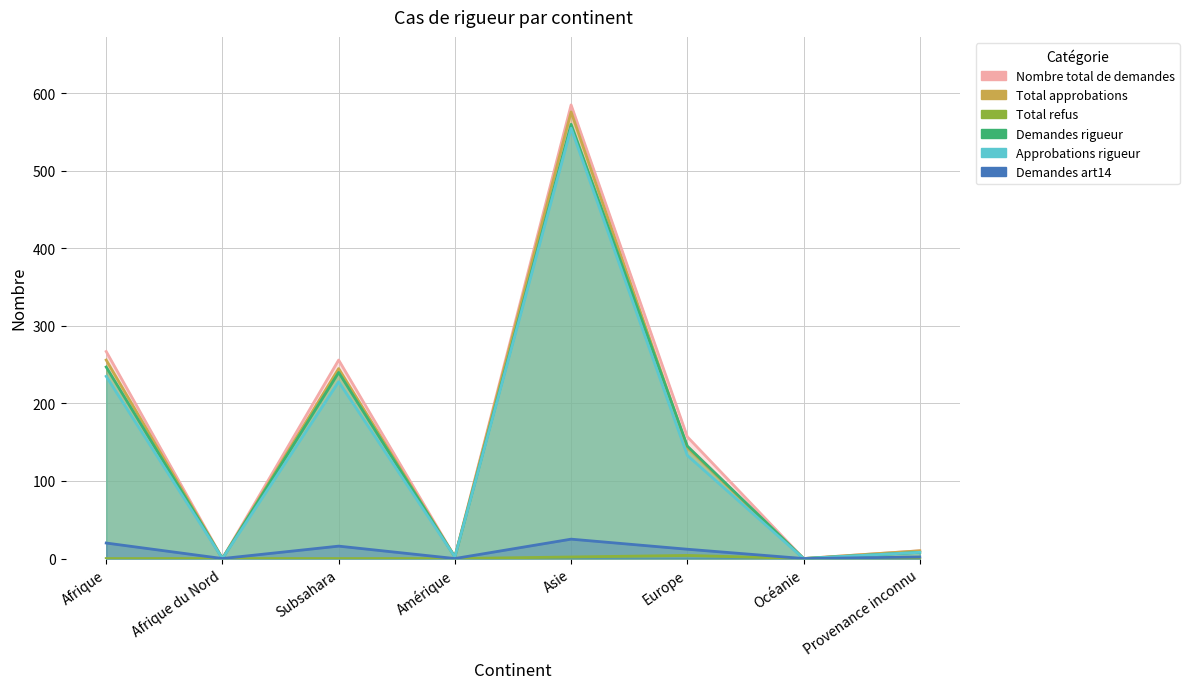

Reading left to right, extract all data points from this chart.

Nombre total de demandes: Afrique=267	Afrique du Nord=0	Subsahara=256	Amérique=2	Asie=585	Europe=157	Océanie=0	Provenance inconnu=10
Total approbations: Afrique=256	Afrique du Nord=0	Subsahara=245	Amérique=2	Asie=576	Europe=143	Océanie=0	Provenance inconnu=10
Total refus: Afrique=0	Afrique du Nord=0	Subsahara=0	Amérique=0	Asie=2	Europe=4	Océanie=0	Provenance inconnu=0
Demandes rigueur: Afrique=247	Afrique du Nord=0	Subsahara=240	Amérique=2	Asie=560	Europe=145	Océanie=0	Provenance inconnu=8
Approbations rigueur: Afrique=235	Afrique du Nord=0	Subsahara=228	Amérique=2	Asie=555	Europe=133	Océanie=0	Provenance inconnu=8
Demandes art14: Afrique=20	Afrique du Nord=0	Subsahara=16	Amérique=0	Asie=25	Europe=12	Océanie=0	Provenance inconnu=2